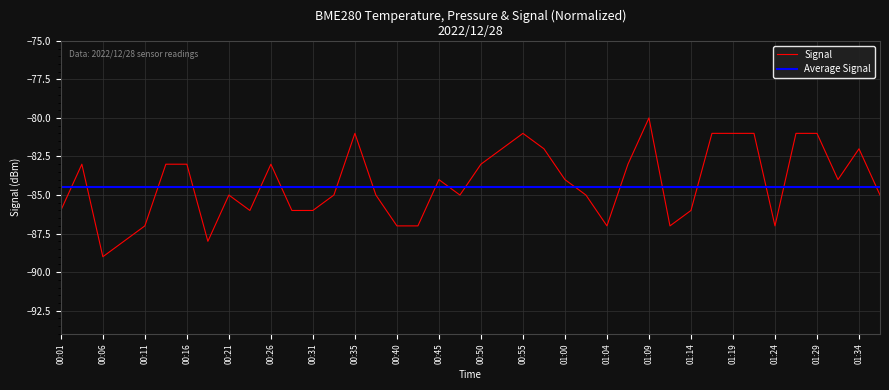

What is the minimum value for Signal?

-89.0